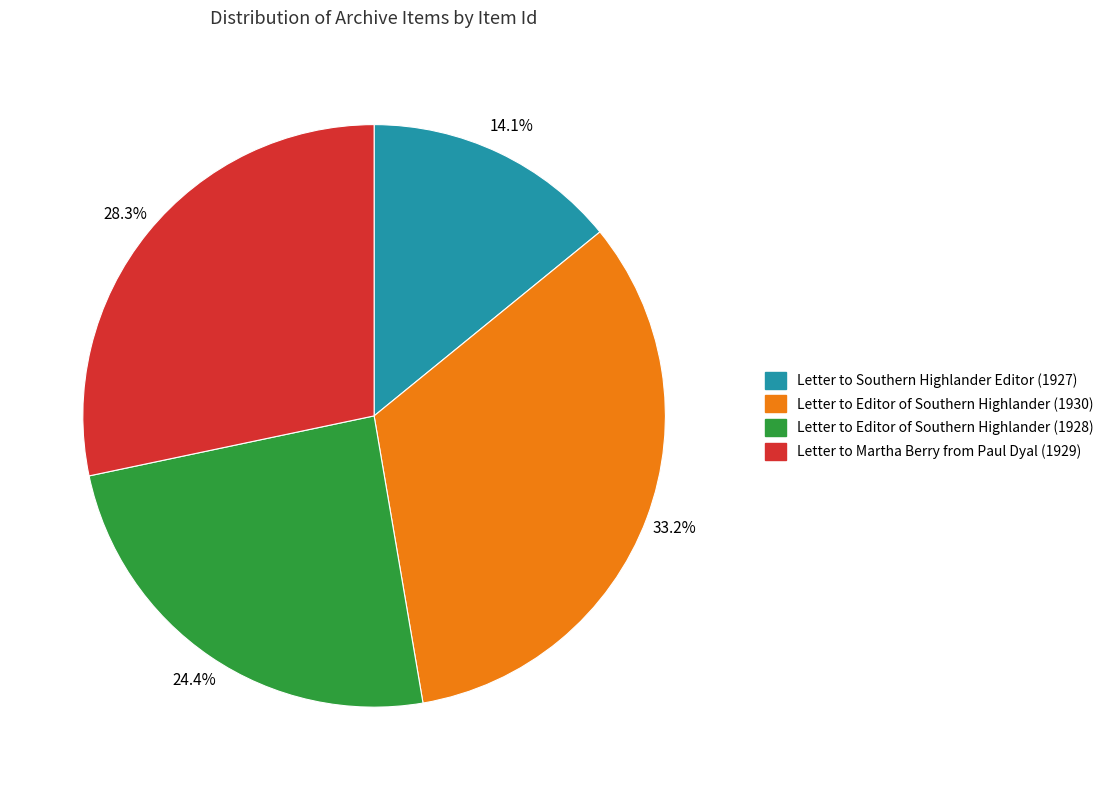

Is there any slice that represents more than half of the pie?

No